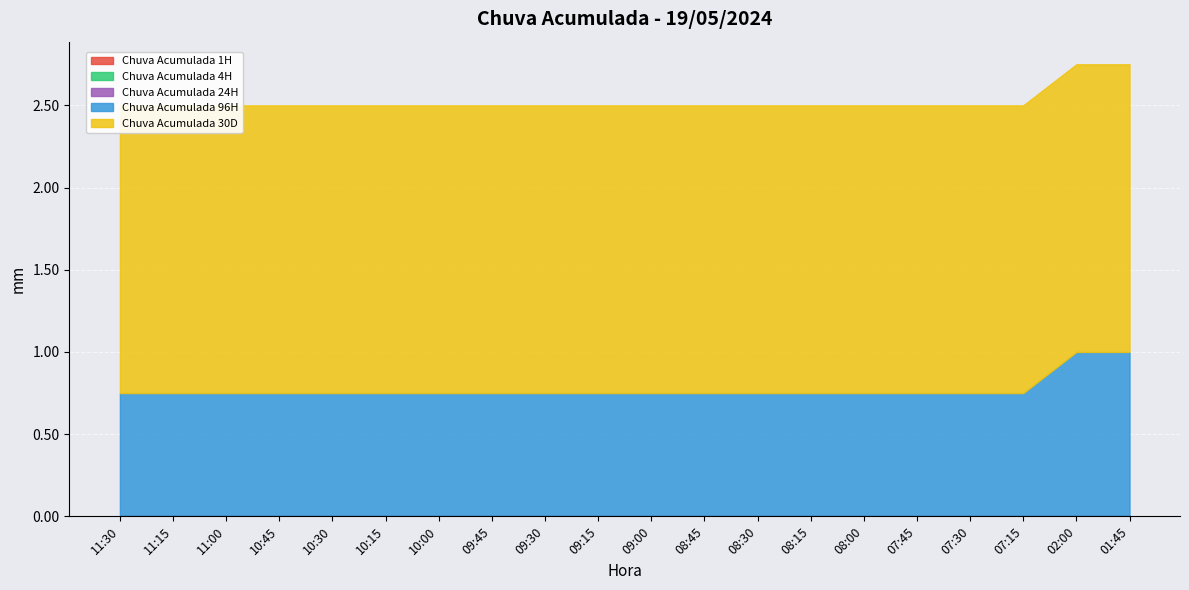

What are all the series names shown in the legend?

 Chuva Acumulada 1H,  Chuva Acumulada 4H,  Chuva Acumulada 24H,  Chuva Acumulada 96H,  Chuva Acumulada 30D